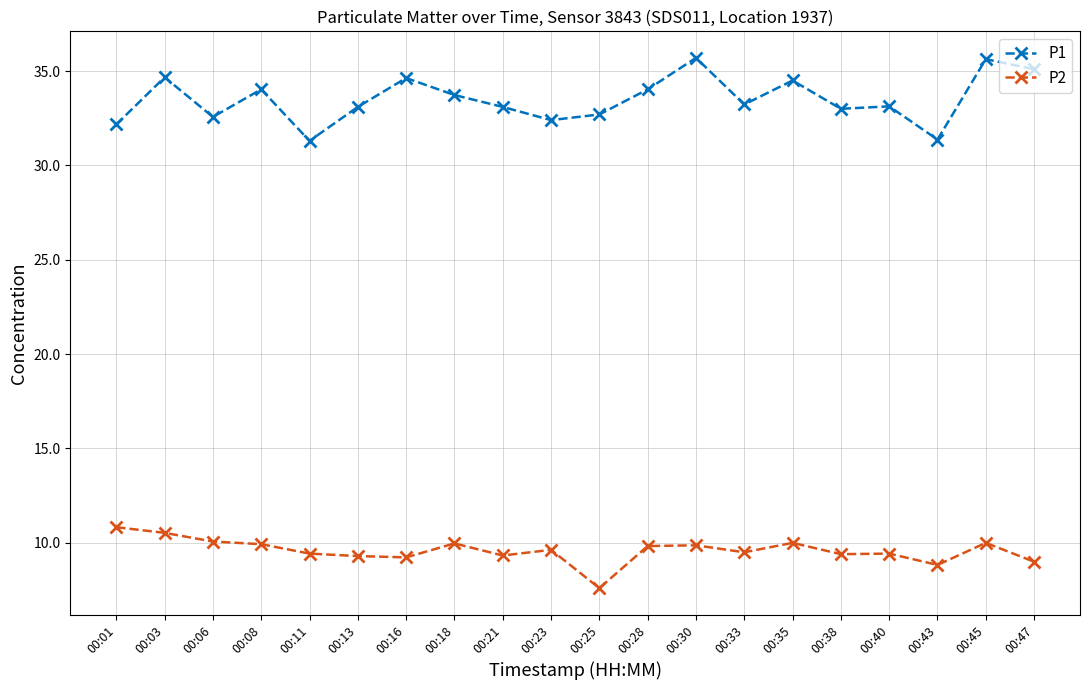

True or false: P1 and P2 cross at least once.

False